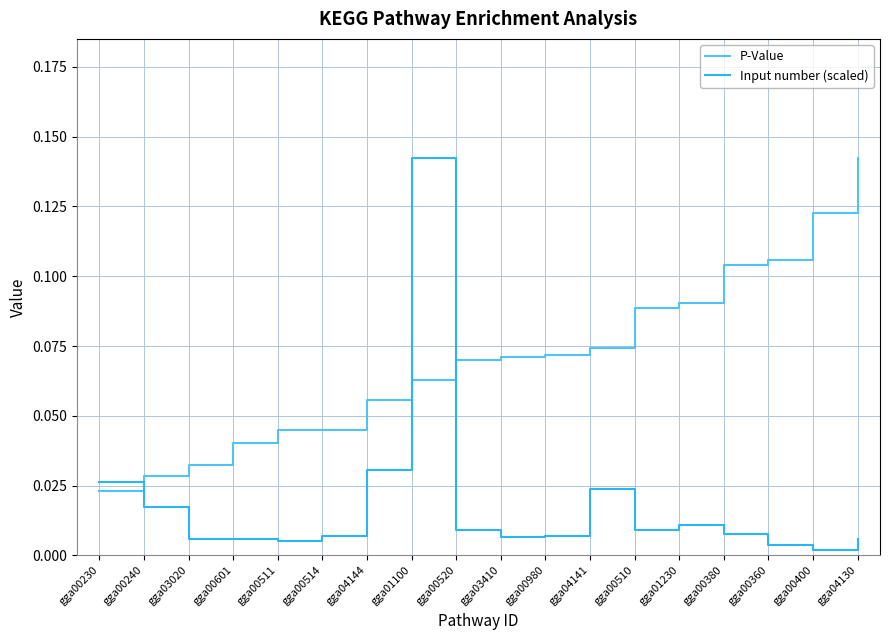

At which category does the chart reach its minimum across all series?

gga00400